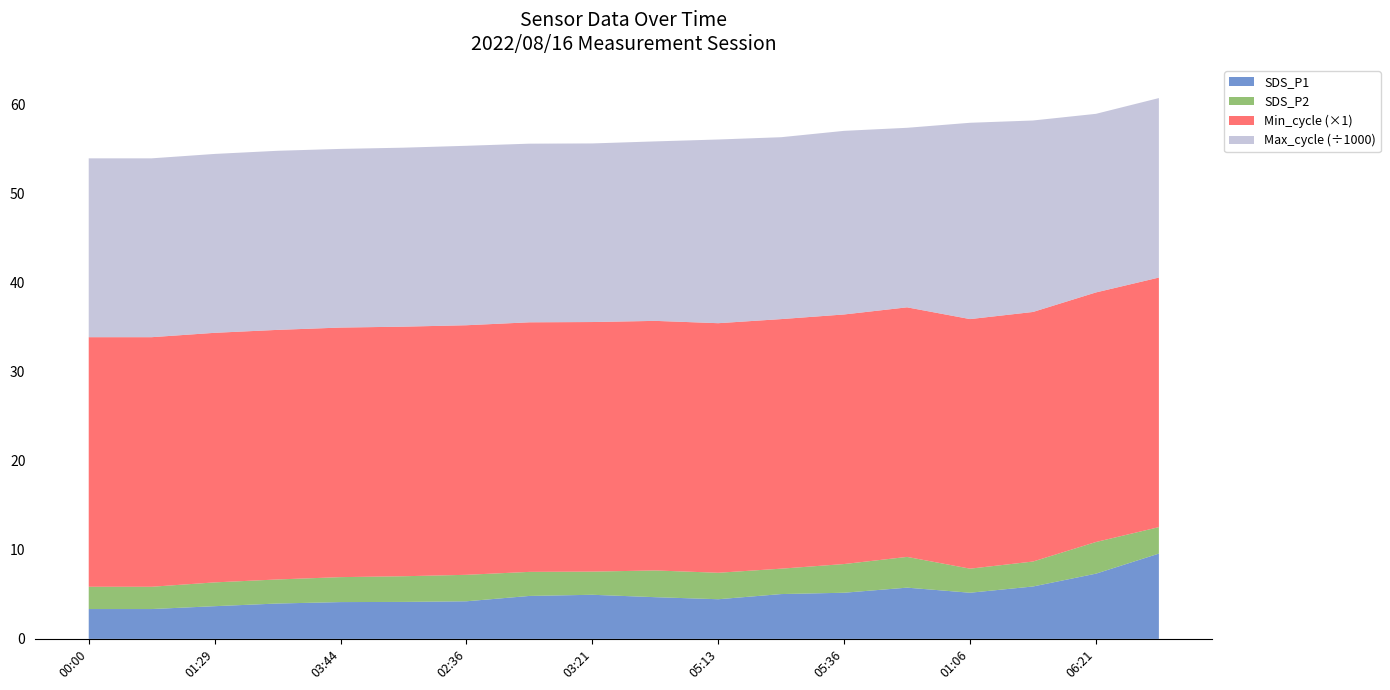

What is the highest value of the SDS_P1 series?

9.6